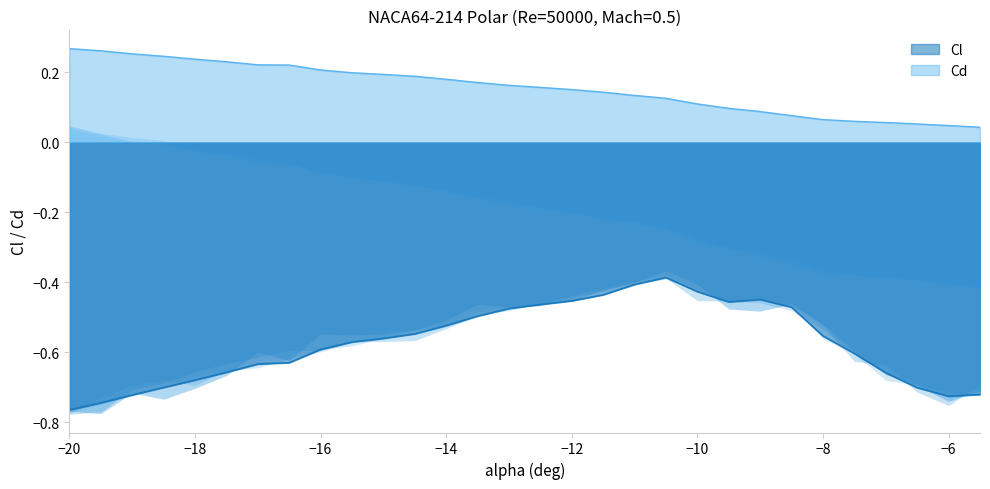

Which series has the largest range (max minus min)?

Cl